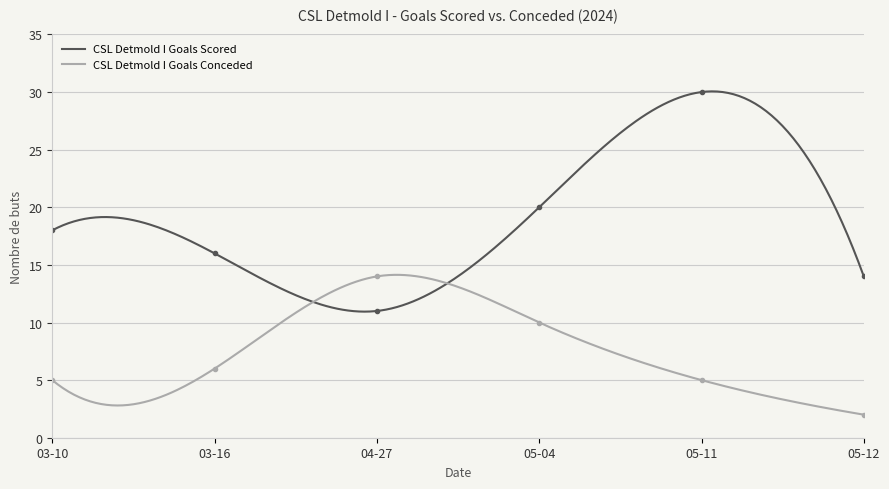

How many interior local peaks does the CSL Detmold I Goals Conceded series have?

1